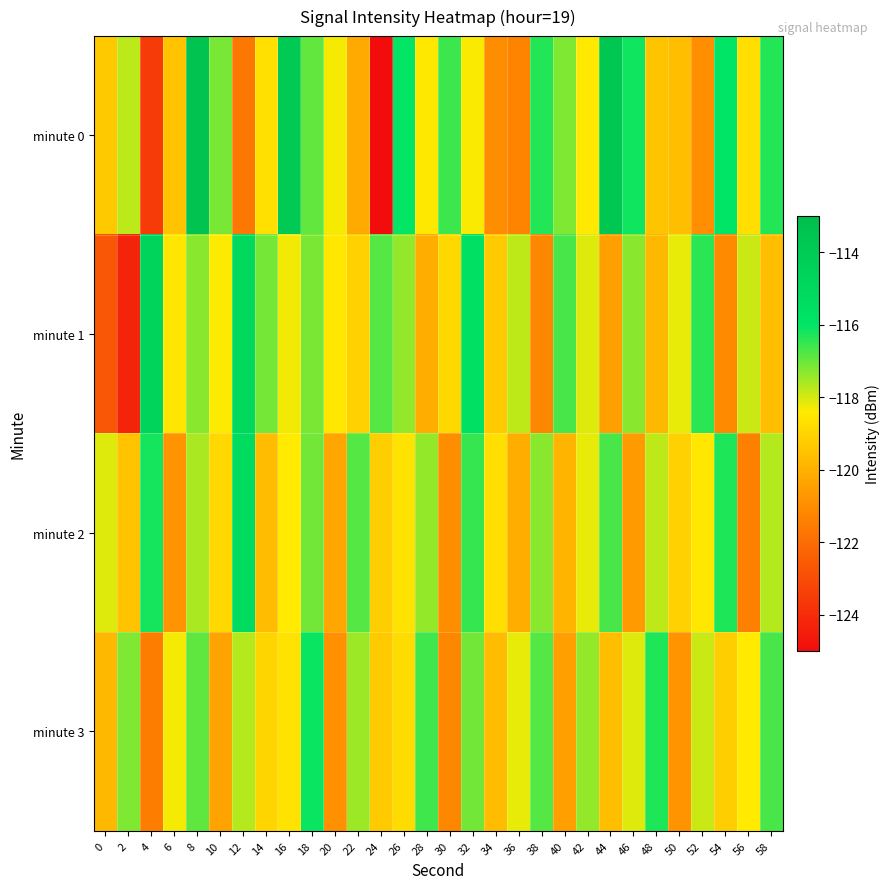

Which series has the largest total across all categories?

minute 0